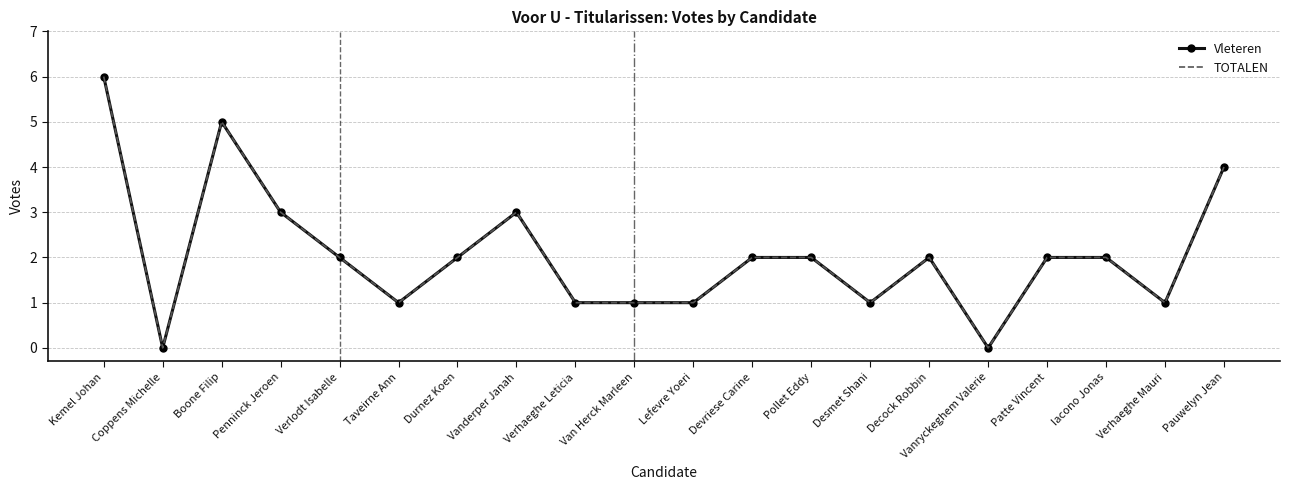

Reading left to right, transcribe all the data shown in this chart.

Vleteren: 6	0	5	3	2	1	2	3	1	1	1	2	2	1	2	0	2	2	1	4
TOTALEN: 6	0	5	3	2	1	2	3	1	1	1	2	2	1	2	0	2	2	1	4